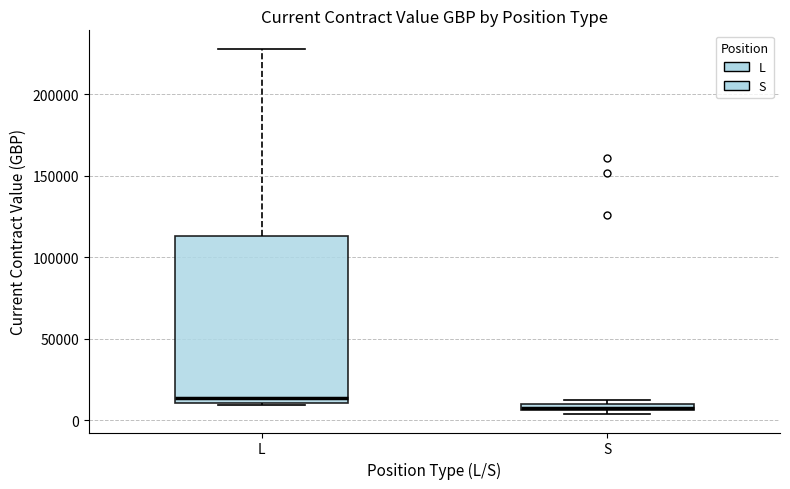

Which box's median line is the lowest?

S